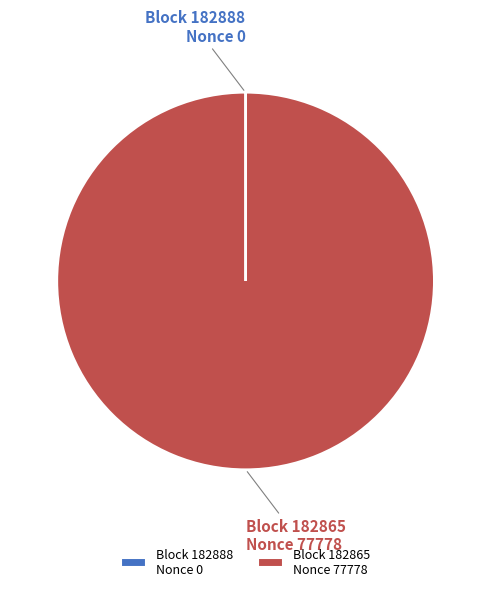

Which slice represents more than half of the pie?

Block 182865 Nonce 77778